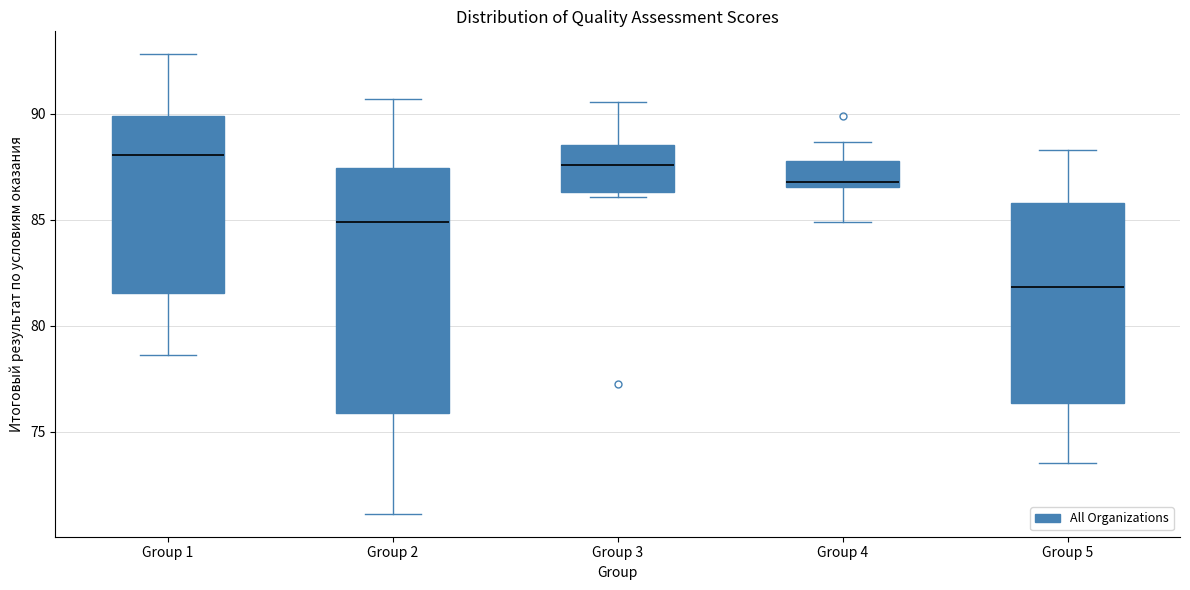

Where is the lower edge of the box for Group 3 on the y-axis? The values are not printed on the chart, so give them approximately, as read against the axis.

86.5